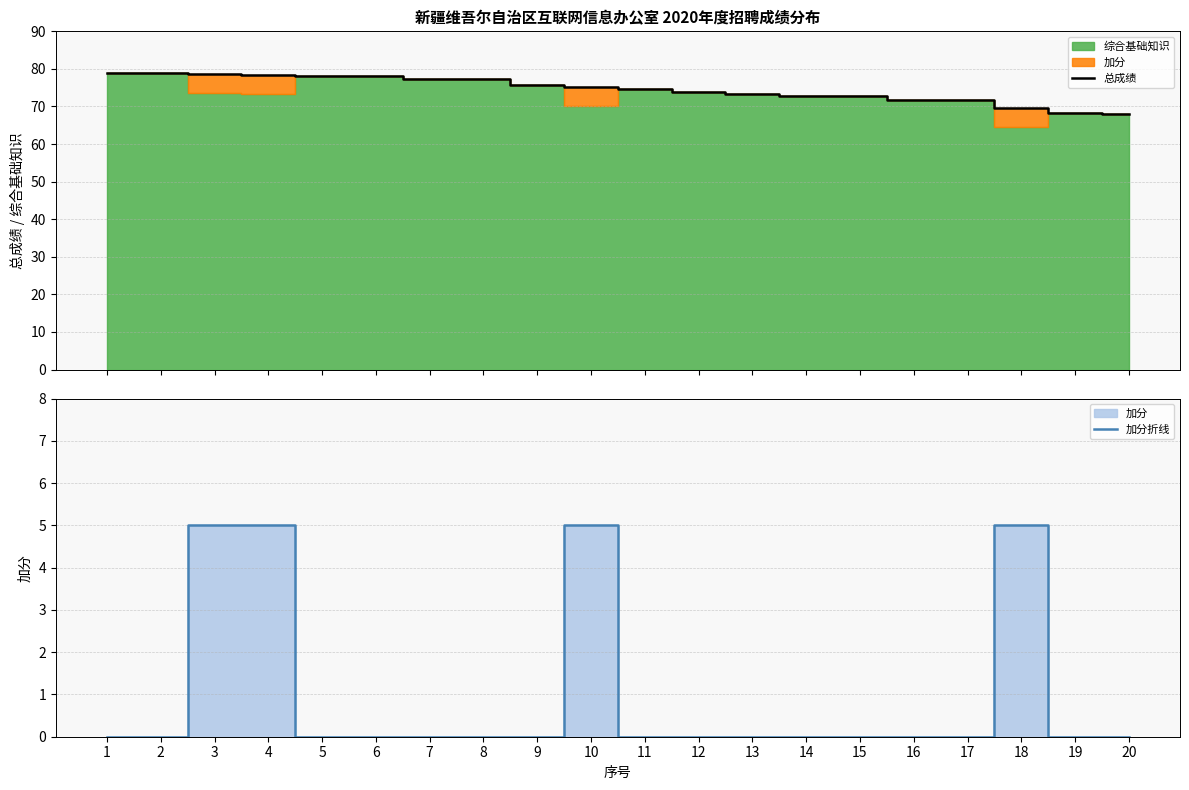

Between 10 and 3, which is larger?

3